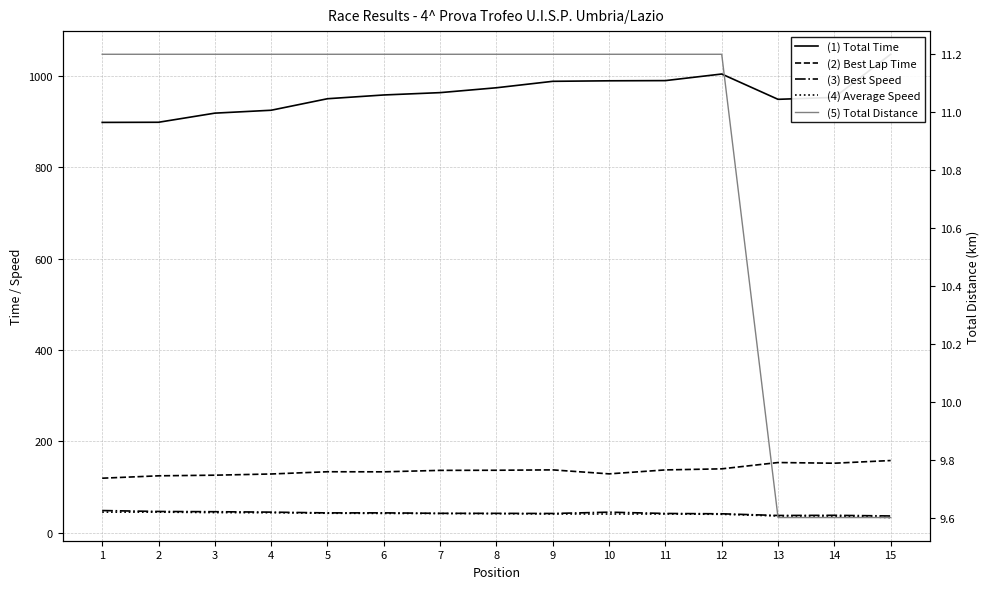

Which series has the largest total across all categories?

(1) Total Time